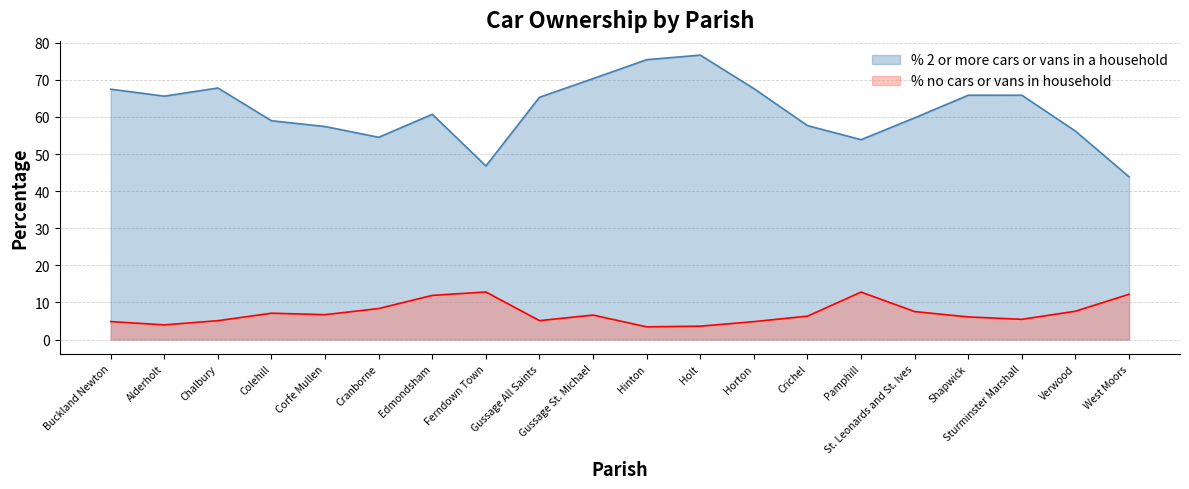

What is the difference between the highest and lowest values at Alderholt?

61.6